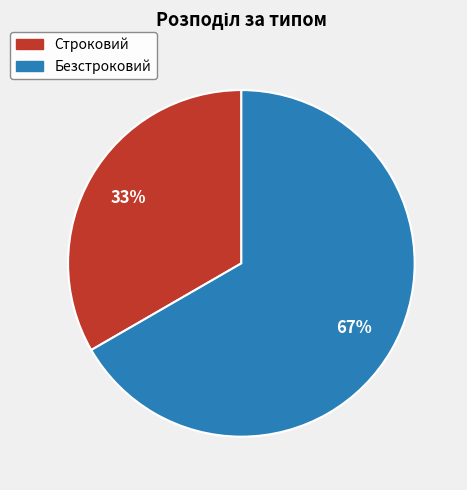

True or false: Безстроковий accounts for 58% of the total.

False